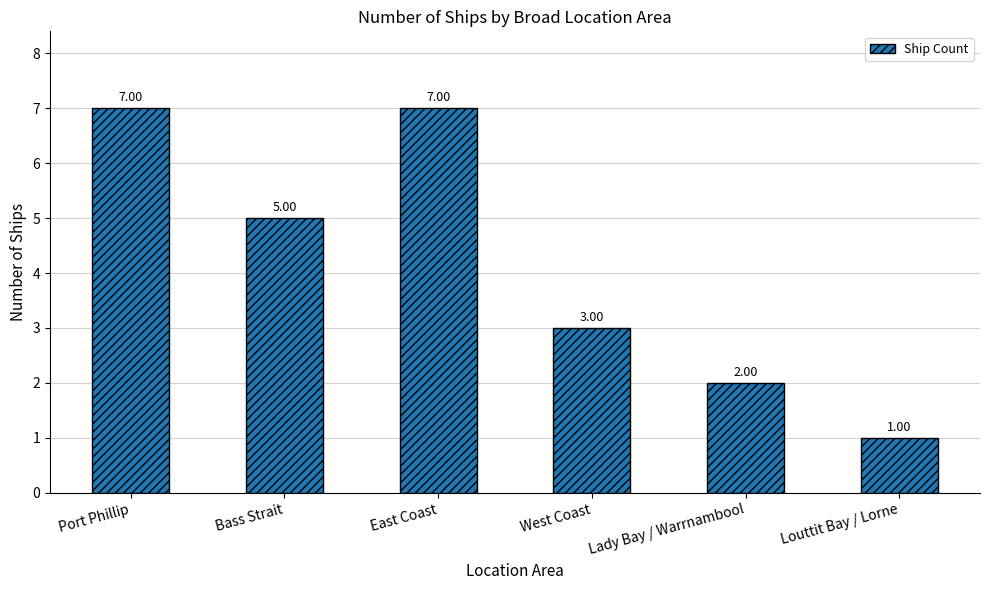

What is the sum of the values at Louttit Bay / Lorne and West Coast?

4